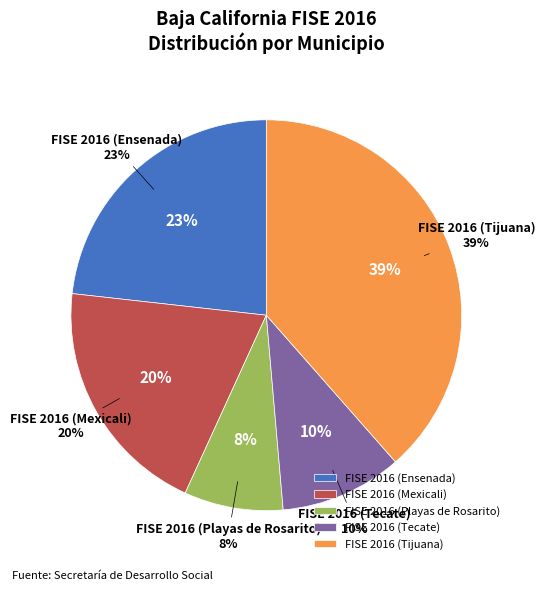

How many slices are in this pie chart?

5